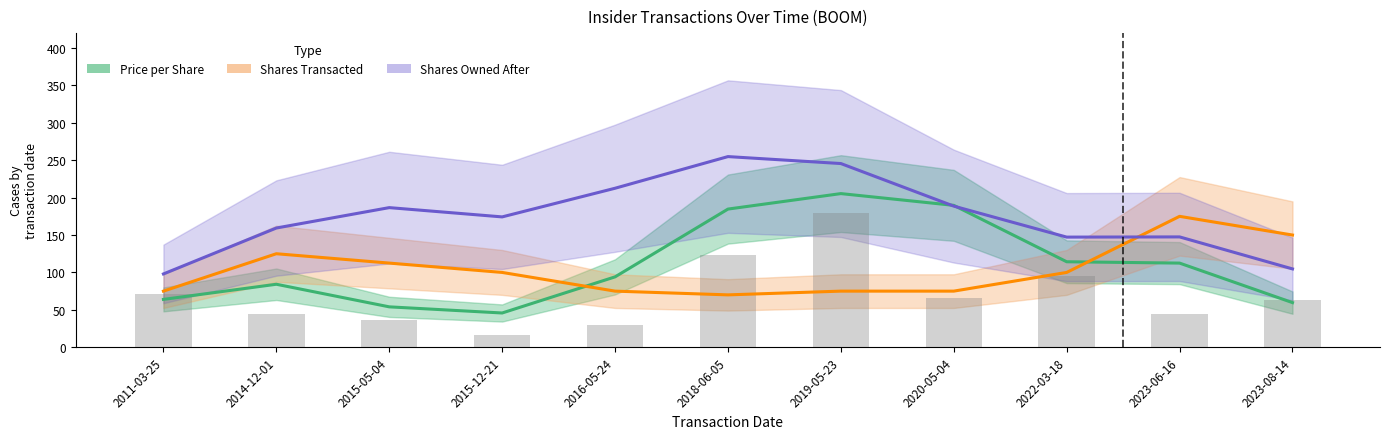

The value of Price per Share at 2016-05-24 is 94.1. True or false?

True